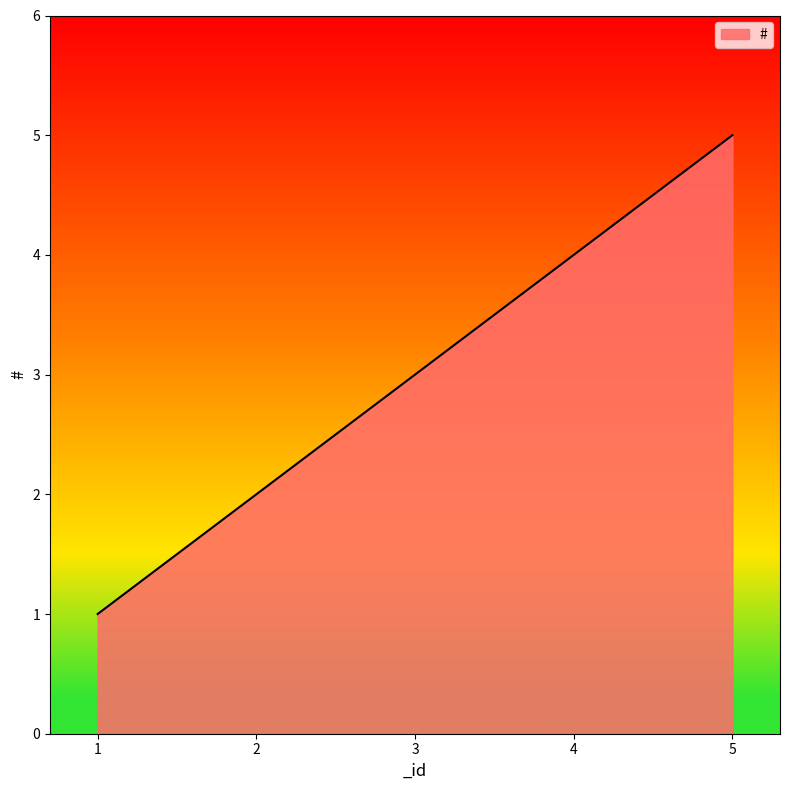

True or false: the data has more than 0 interior local peaks.

False